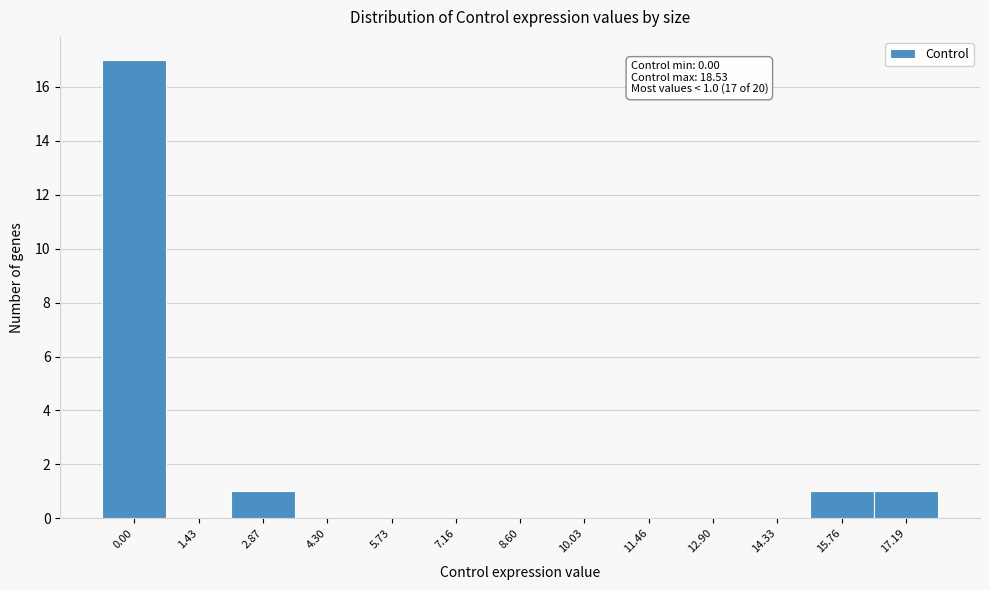

Reading right to left, what are all the values shown in this chart?

17.19=1	15.76=1	14.33=0	12.90=0	11.46=0	10.03=0	8.60=0	7.16=0	5.73=0	4.30=0	2.87=1	1.43=0	0.00=17